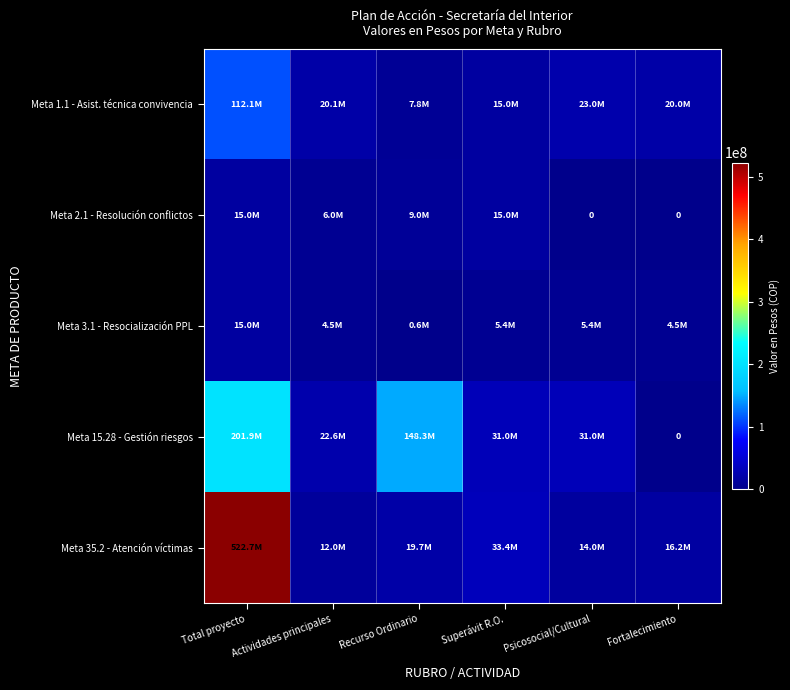

What is the difference between the Meta 15.28 - Gestión riesgos values at Total proyecto and Superávit R.O.?

170866667